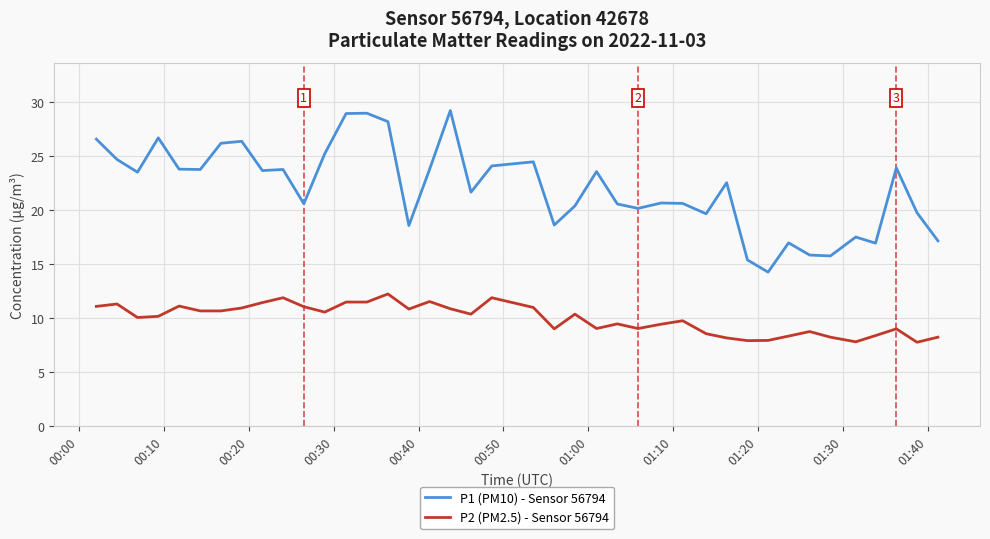

True or false: P1 (PM10) - Sensor 56794 and P2 (PM2.5) - Sensor 56794 intersect in this chart.

False